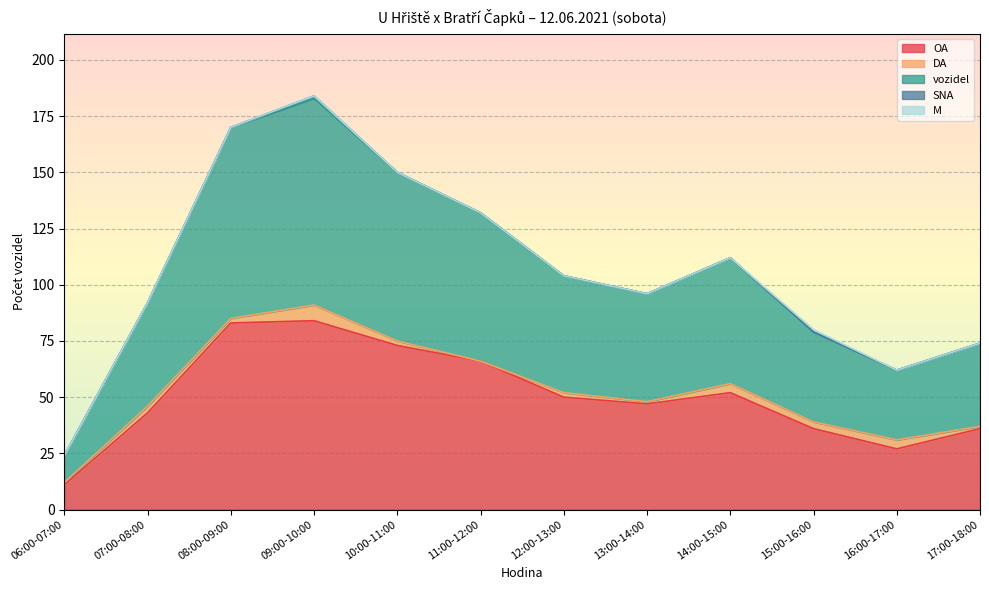

True or false: SNA and DA intersect in this chart.

False